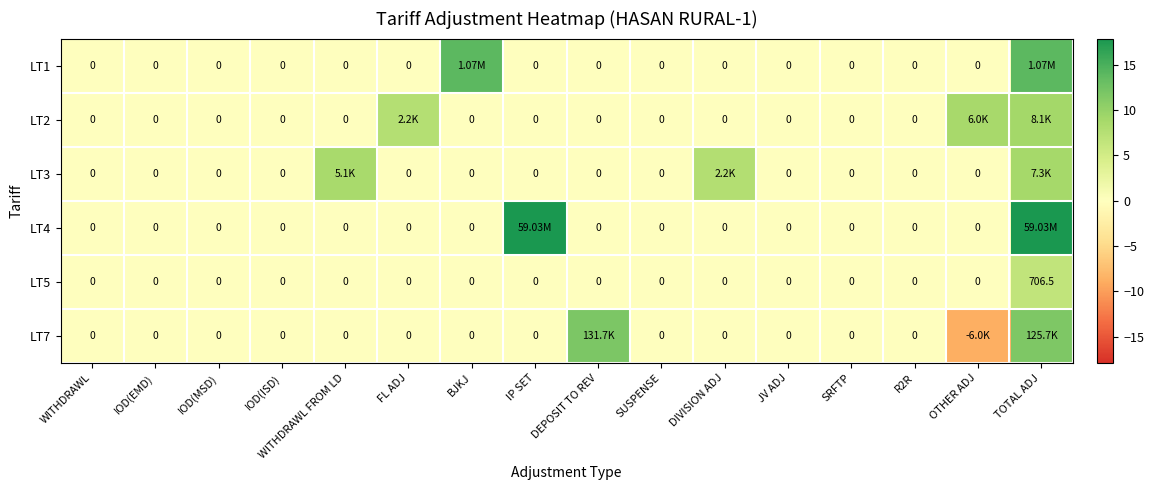

Which label corresponds to the largest value in the chart?

IP SET